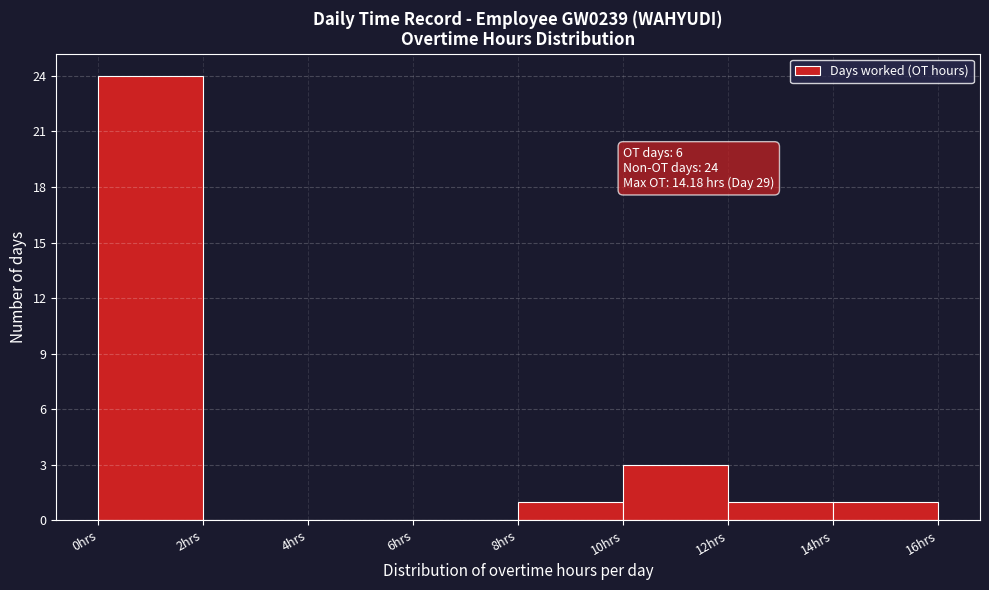

Over which range of the x-axis is the bar tallest?

0 to 2